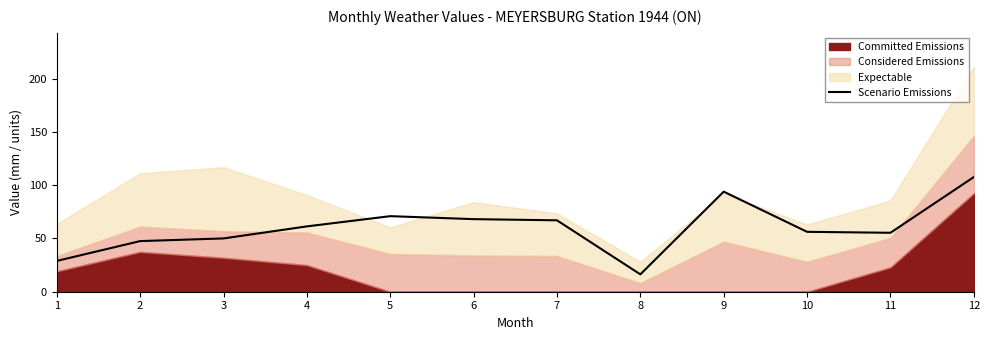

At which category does the chart reach its peak across all series?

12